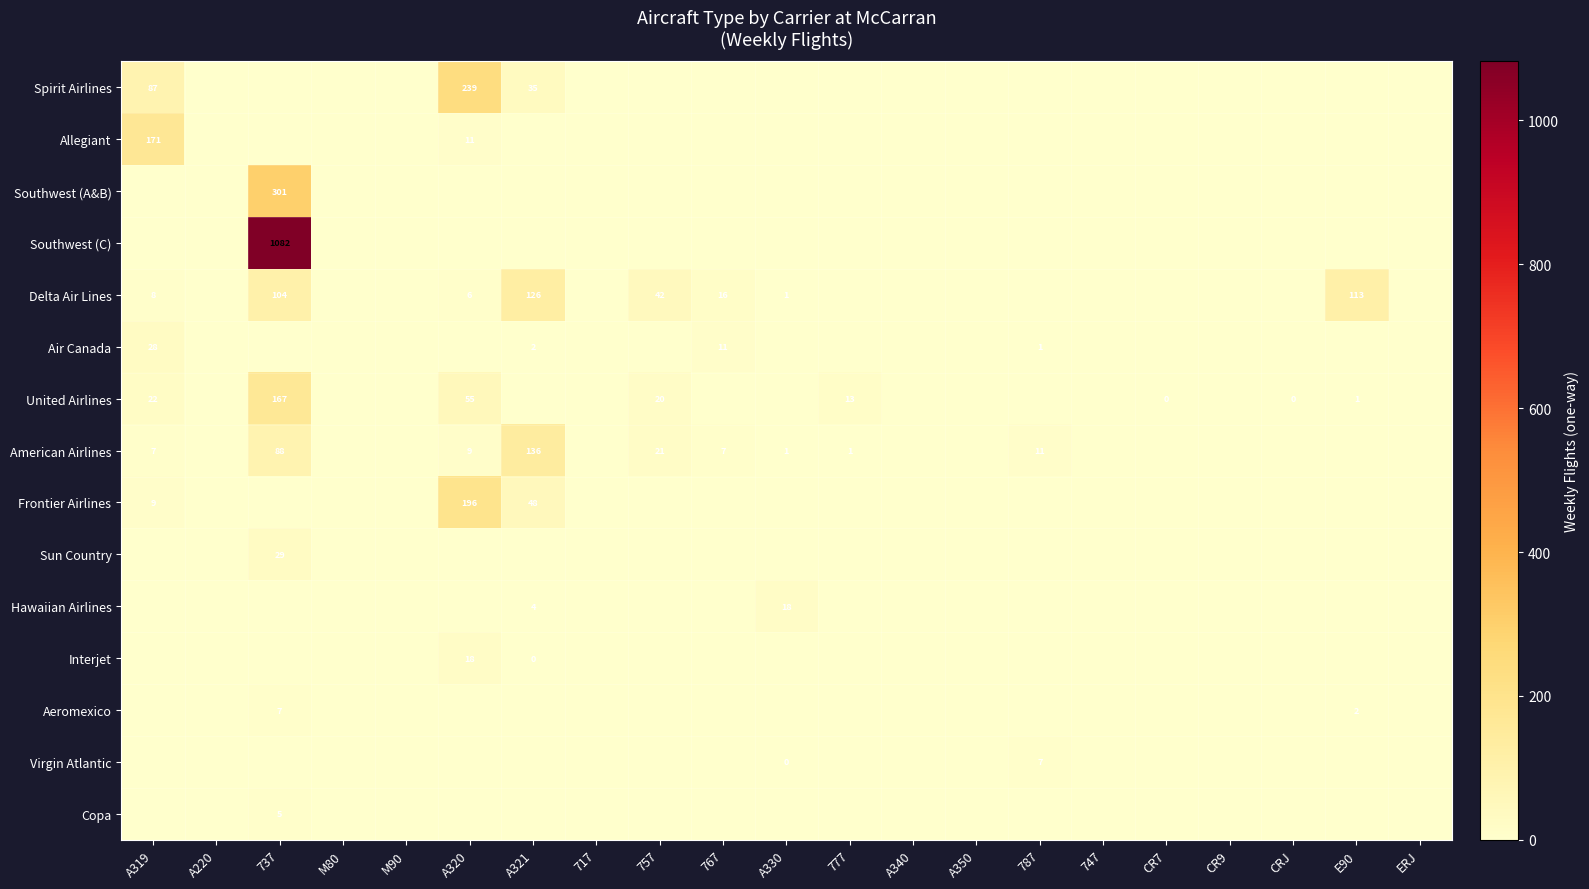

The Copa series shows 2 at 737. True or false?

False